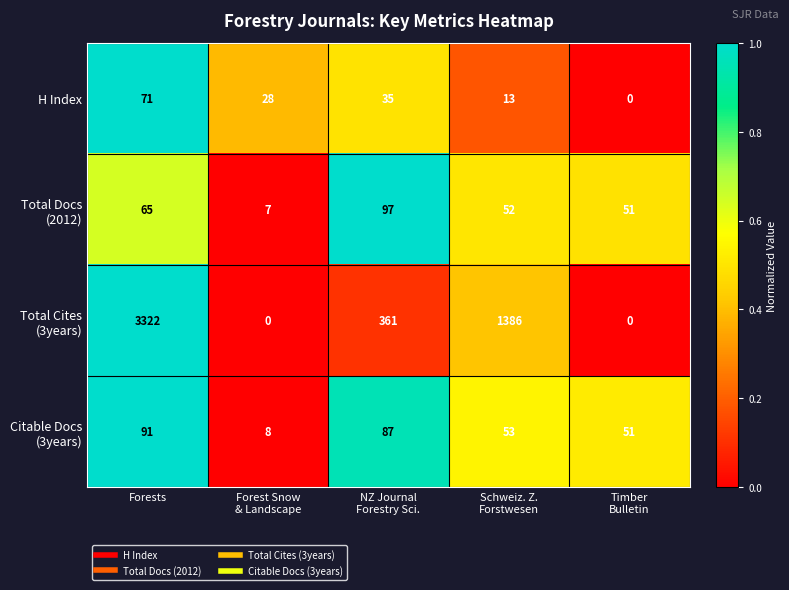

Count the number of data series in this chart.

4